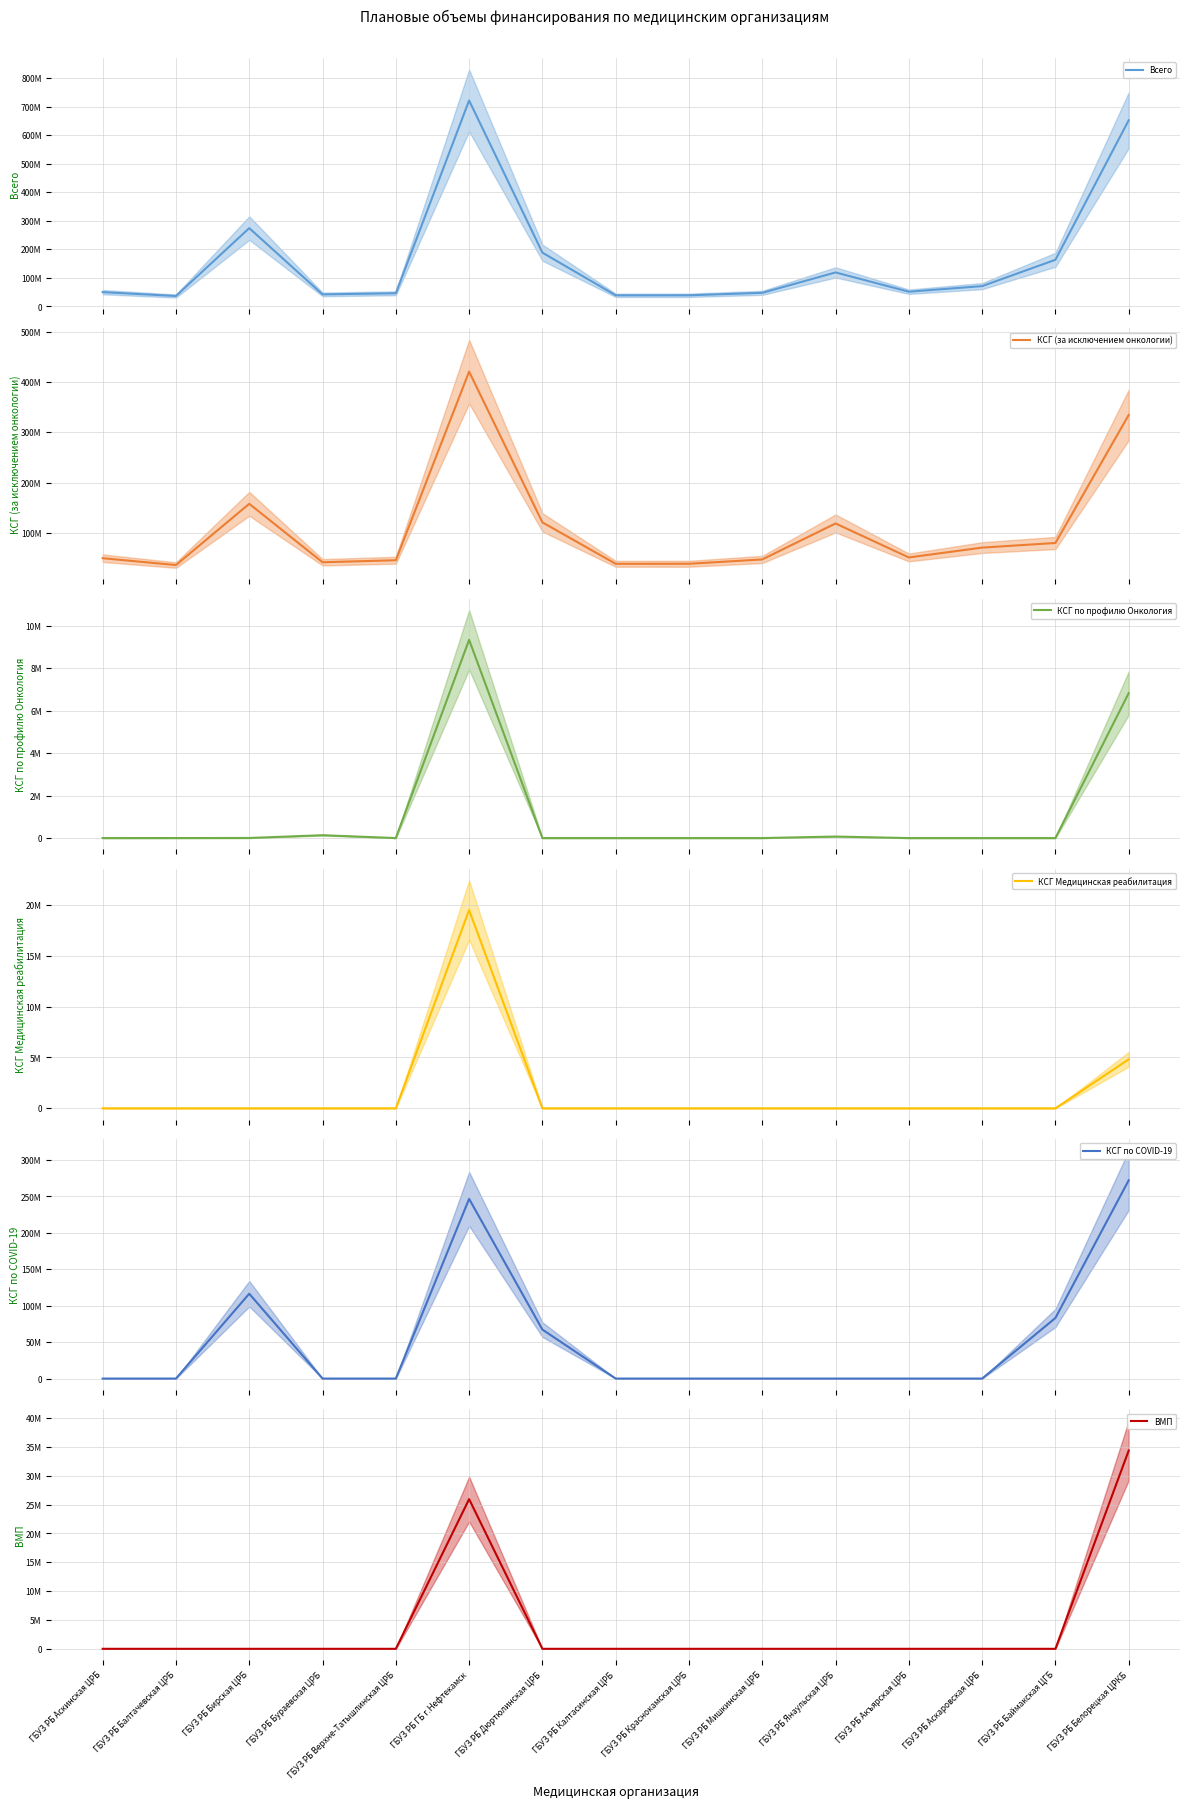

What is the difference between the second highest and minimum values in the Всего series?

616107922